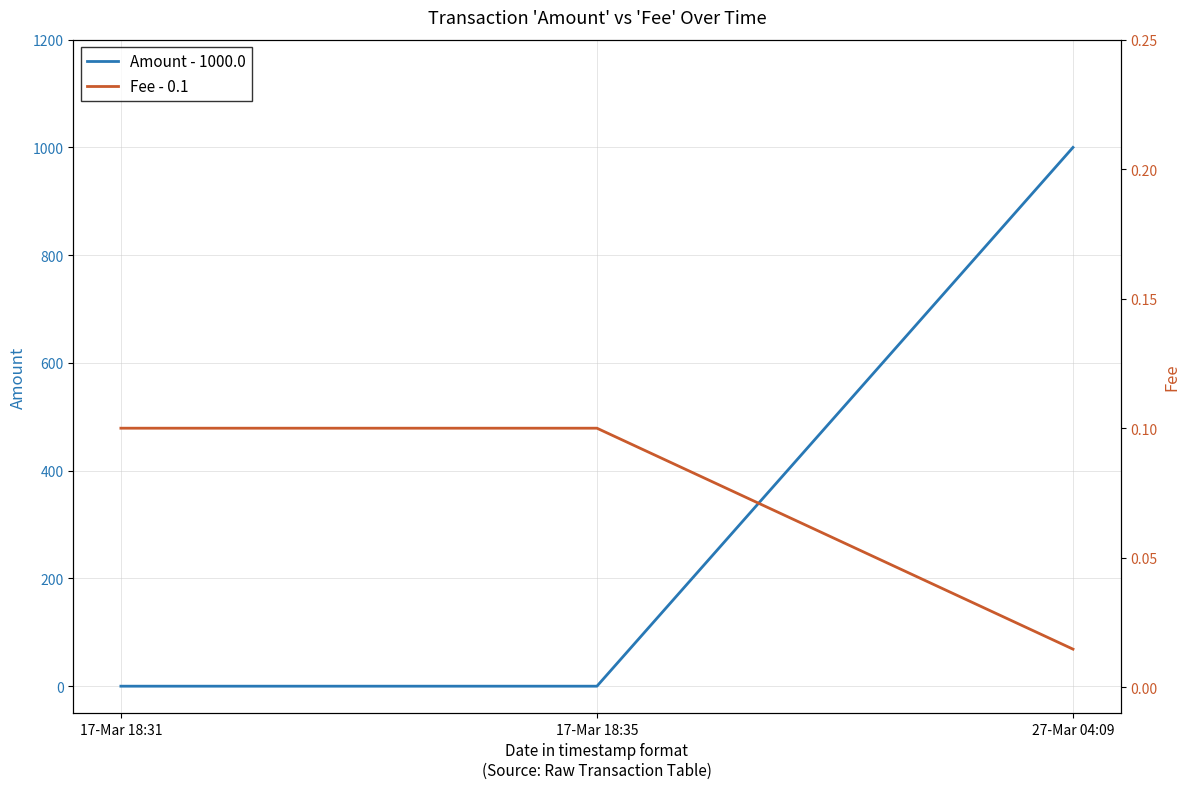

What is the difference between the Amount - 1000.0 values at 27-Mar 04:09 and 17-Mar 18:31?

1000